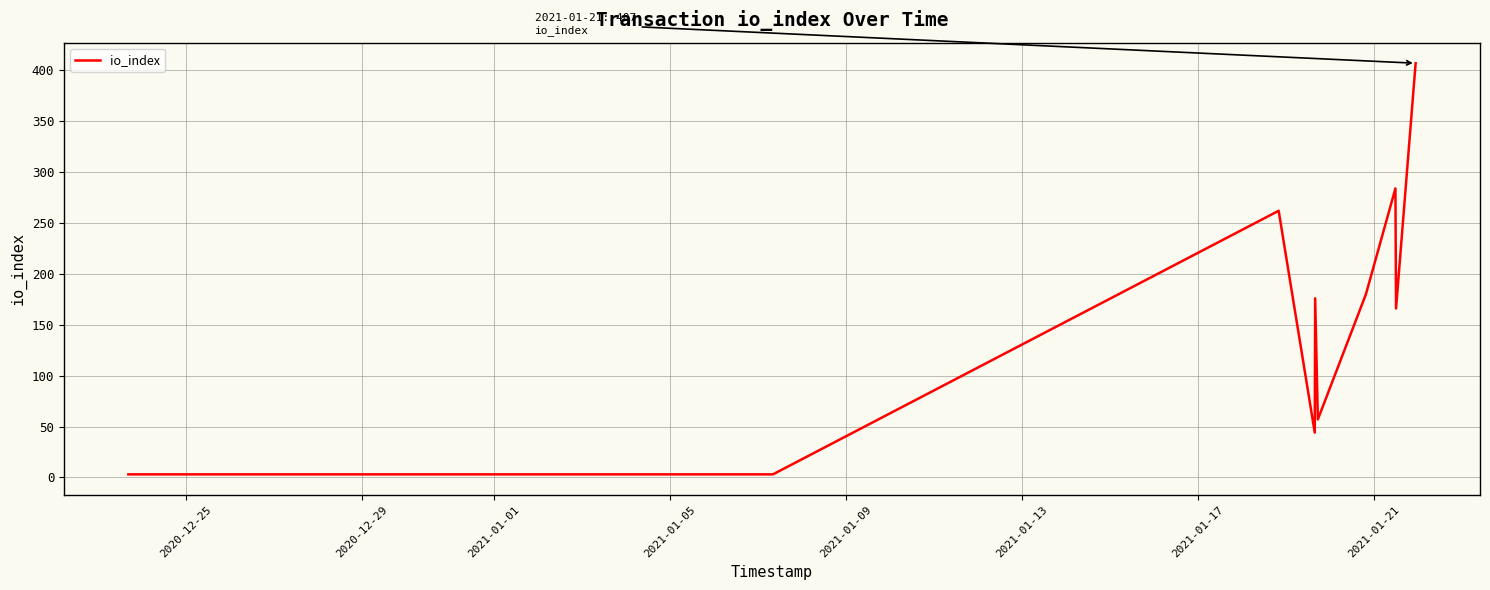

Does the chart display data point markers on the line(s)?

No